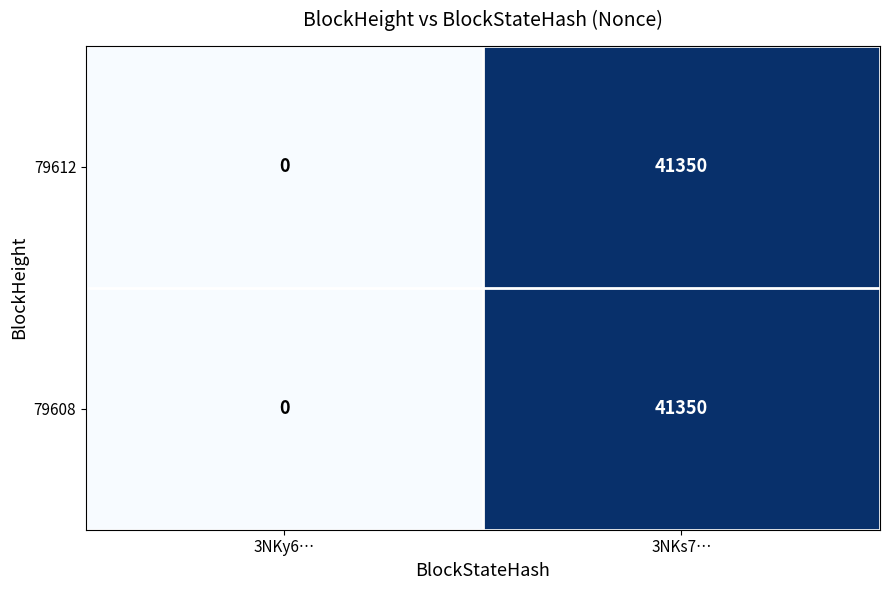

What value does the 79612 series have at 3NKs7…, to the nearest 50?

41350